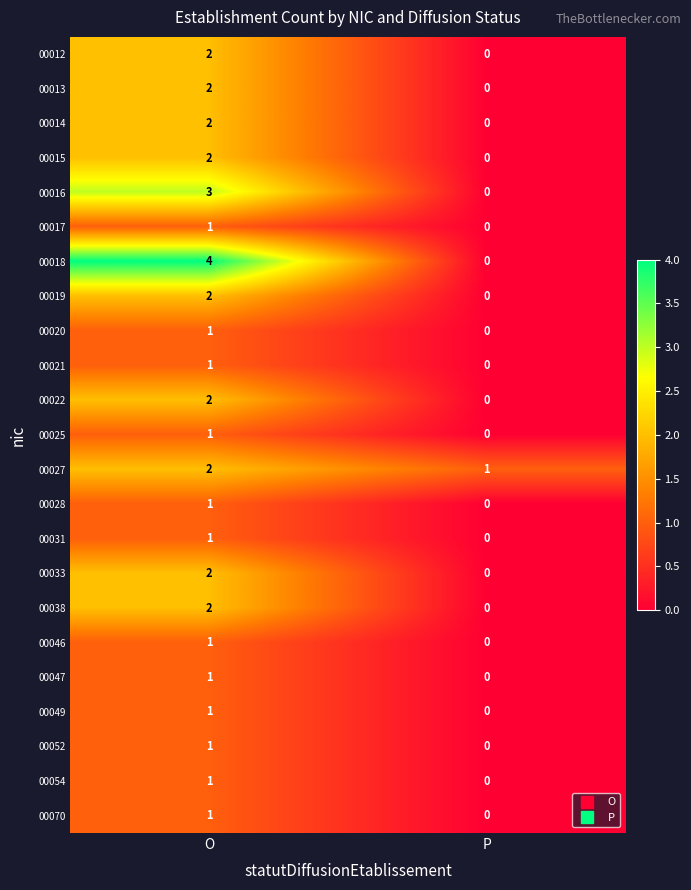

Is it true that 00049 equals 1 at O?

True